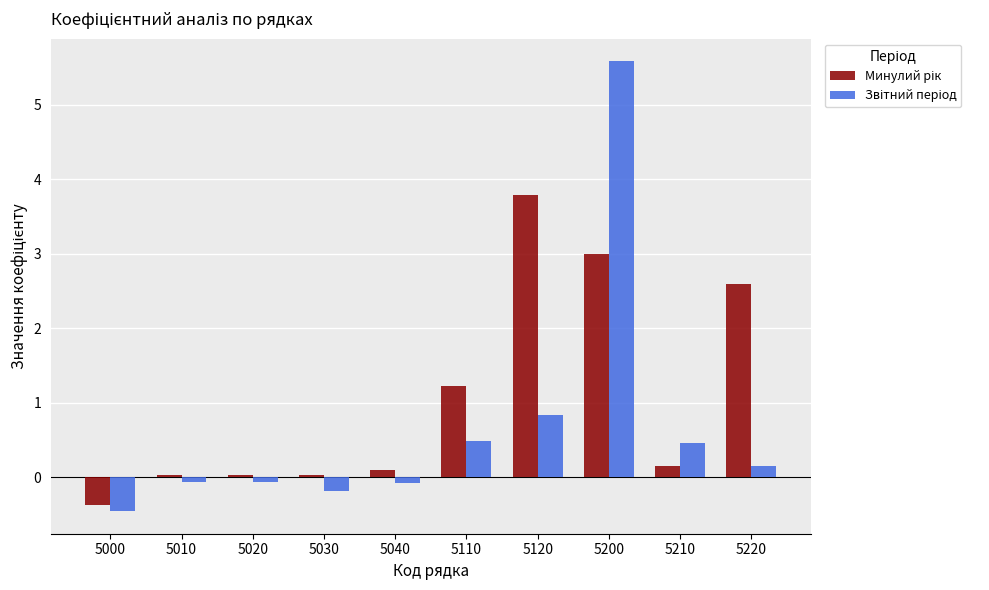

How many data points does each series have?

10